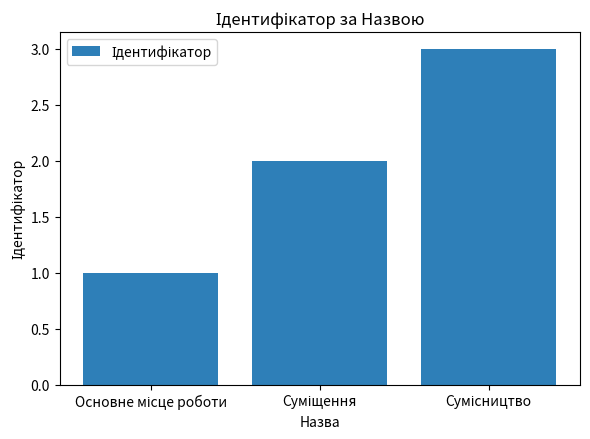

What is the greatest value displayed?

3